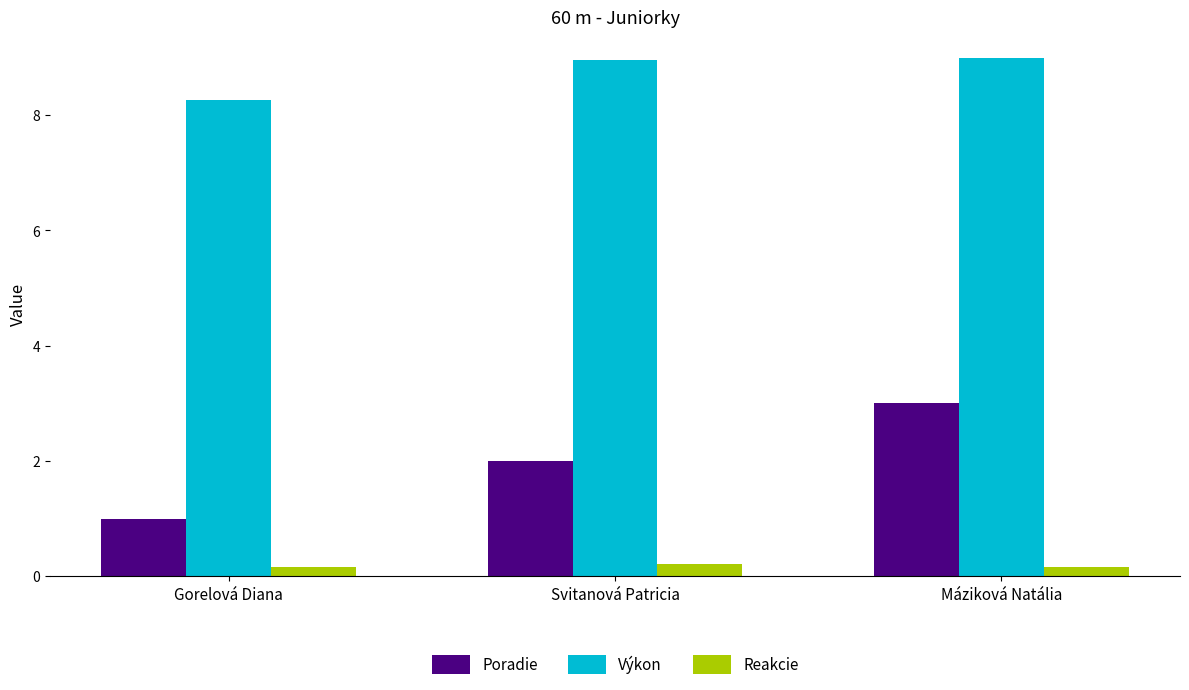

Which series changed the most between Svitanová Patricia and Máziková Natália?

Poradie